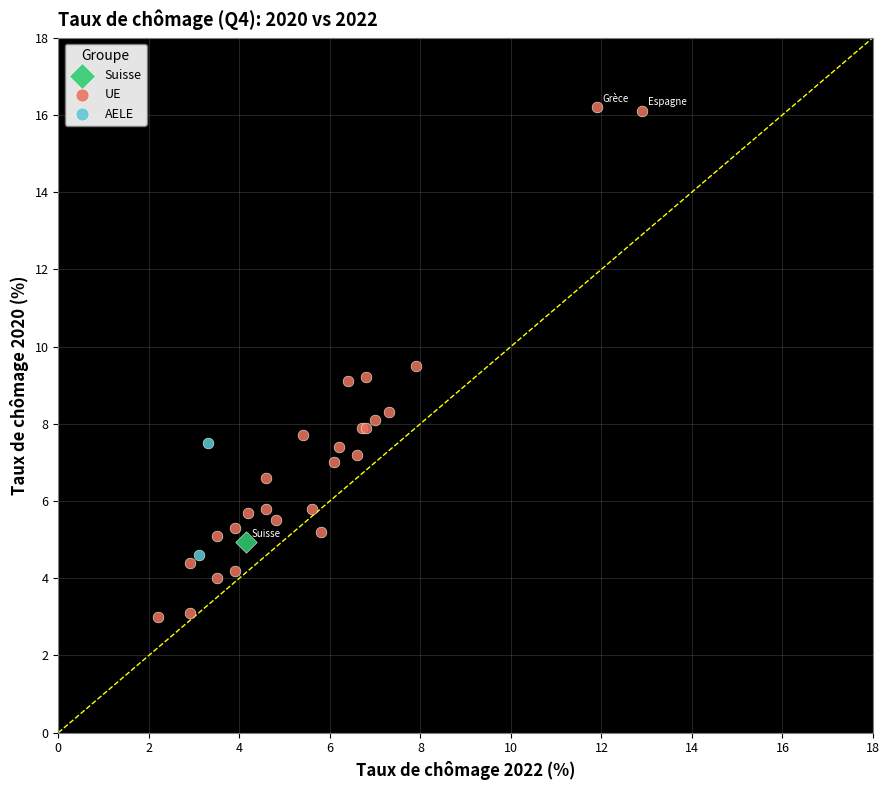

What are all the series names shown in the legend?

Suisse, UE, AELE